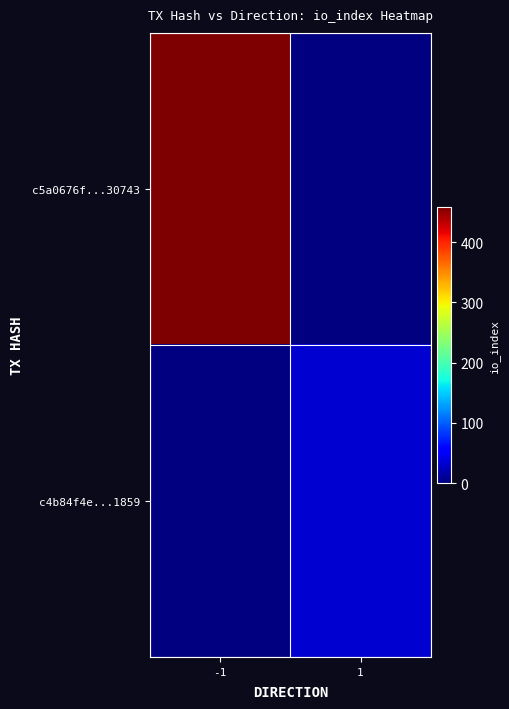

How many categories are shown in the chart?

2